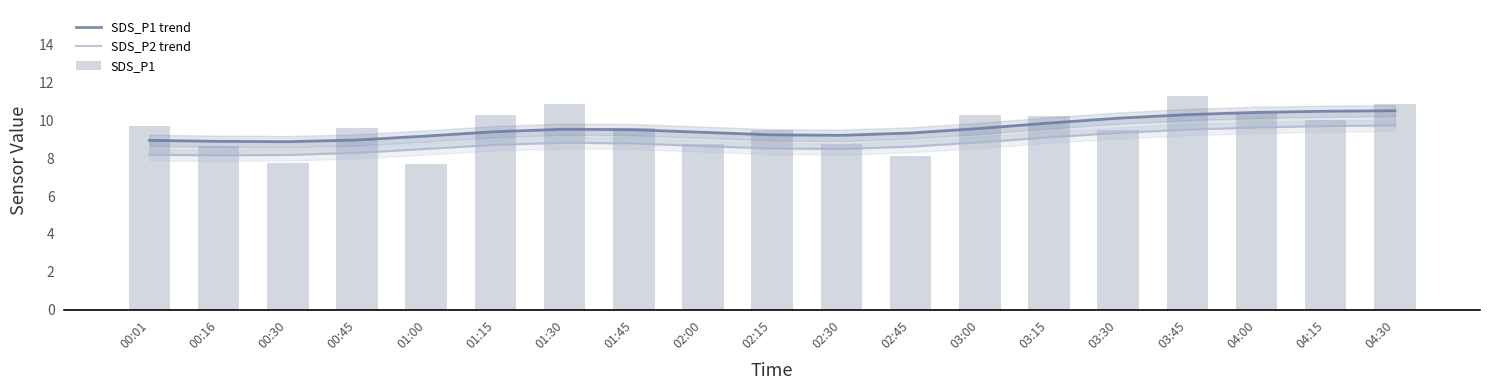

At which category is the sum across all series the highest?

03:45